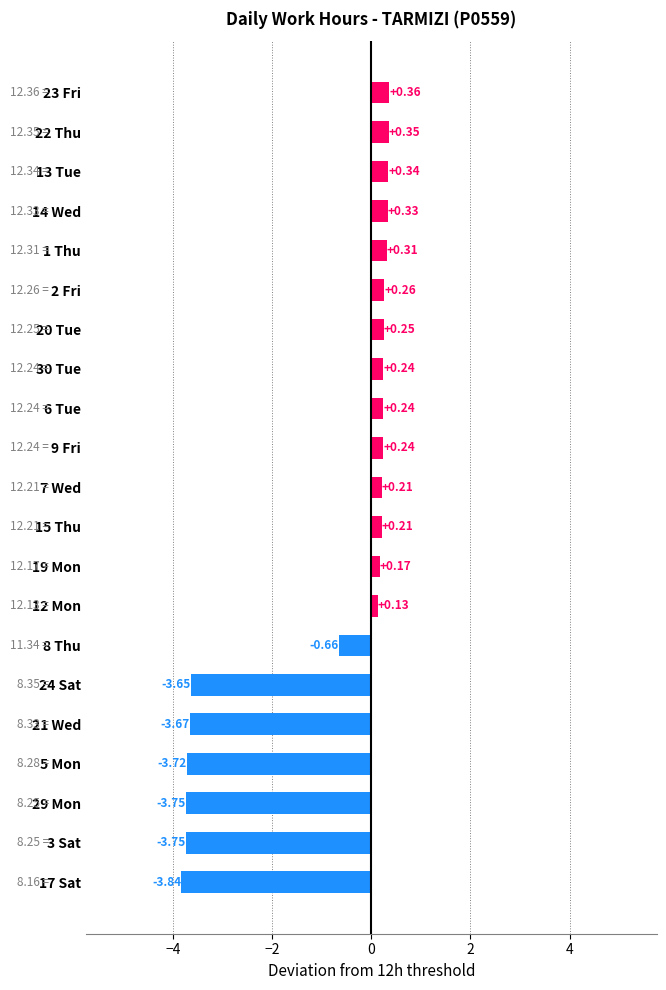

What is the difference between the second highest and minimum values?

4.2